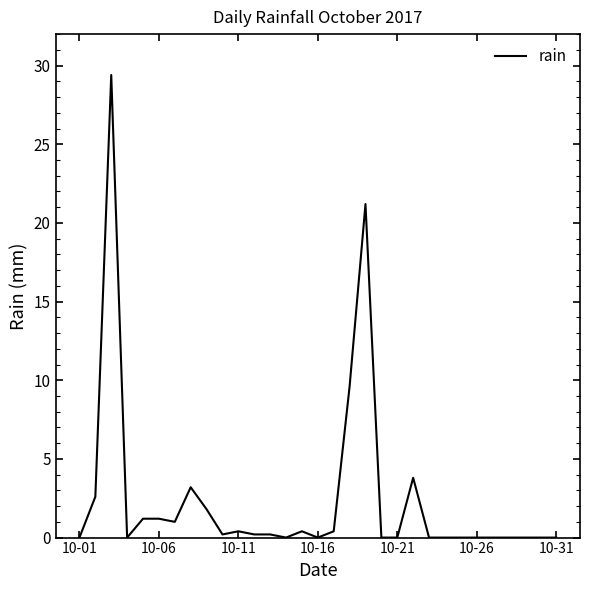

What is the difference between the maximum and second lowest values?

29.4